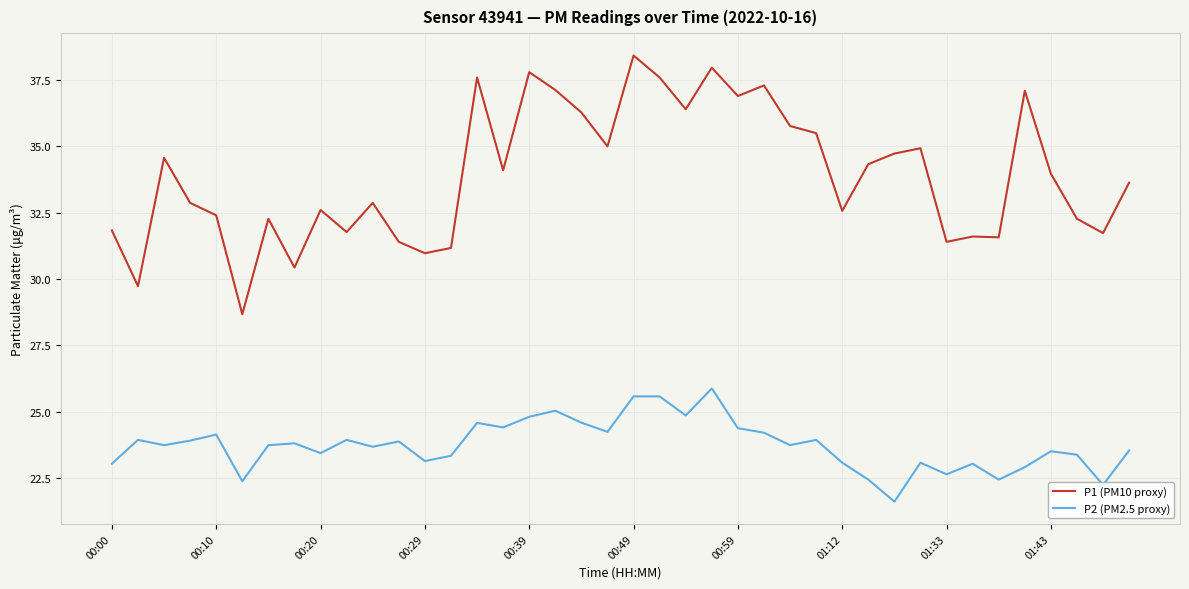

Which series has the widest spread of values?

P1 (PM10 proxy)